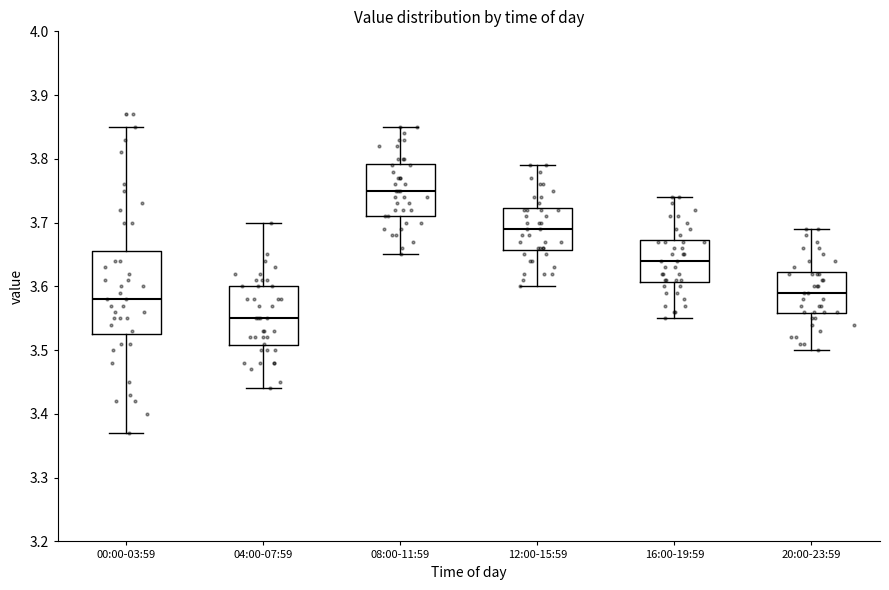

Comparing the boxes themselves (not the whiskers), which one is the tallest?

00:00-03:59